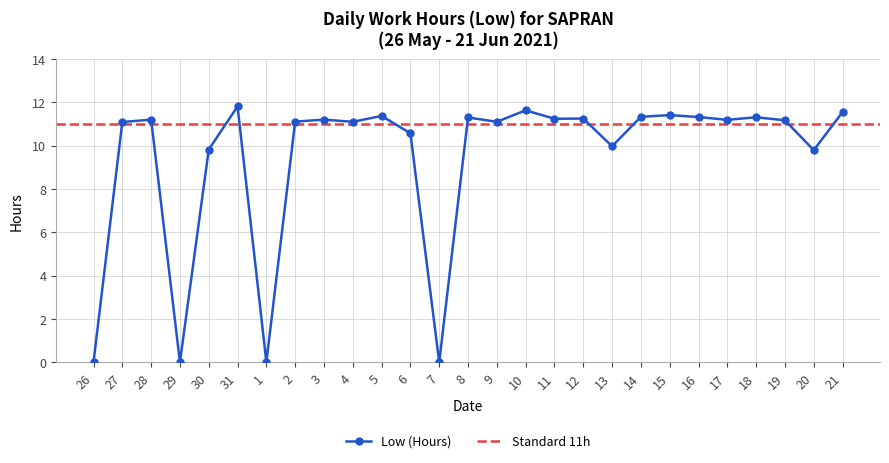

Count the number of categories in the chart.

27